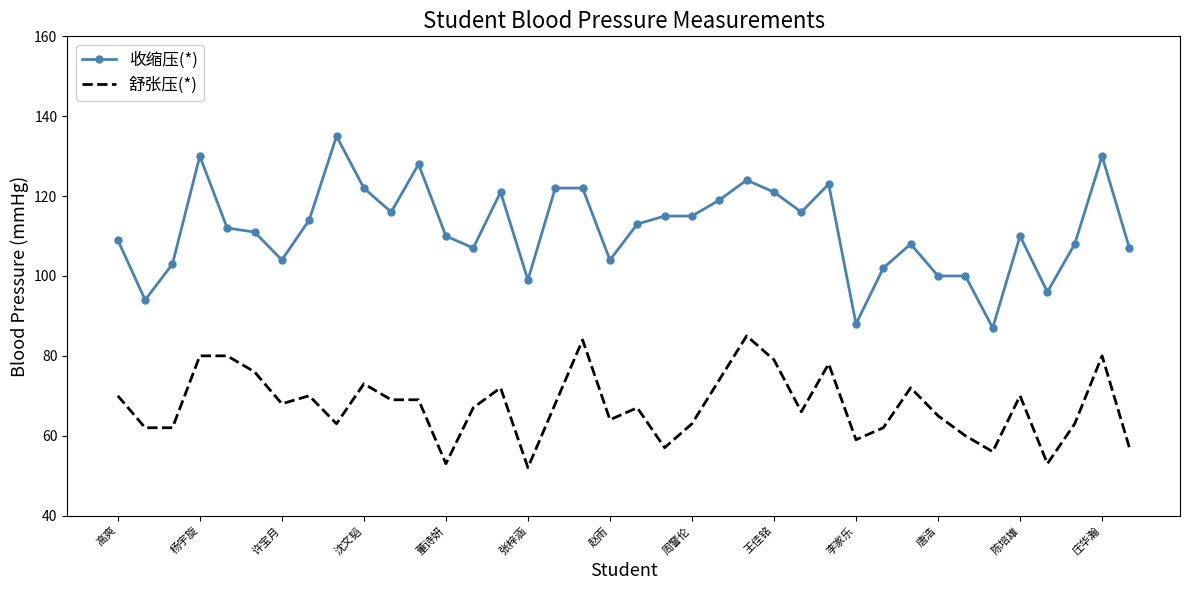

Which series has the largest range (max minus min)?

收缩压(*)